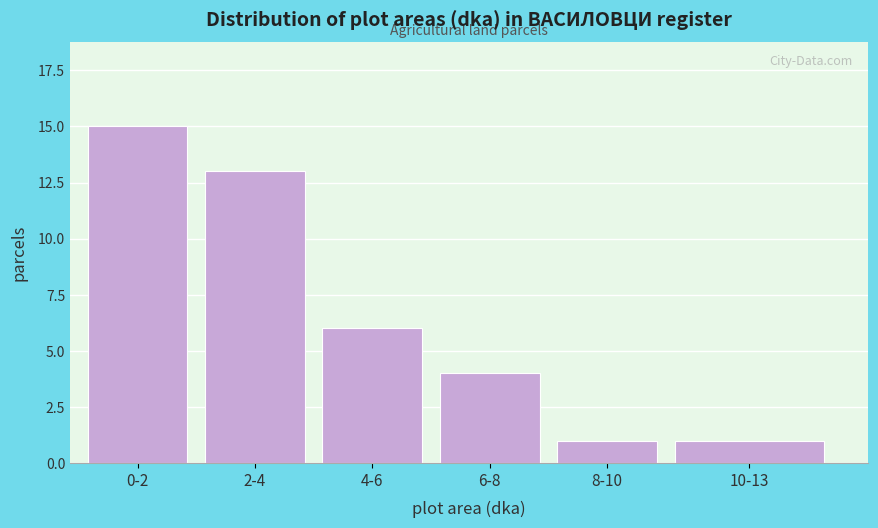

Reading right to left, what are all the values shown in this chart?

1	1	4	6	13	15